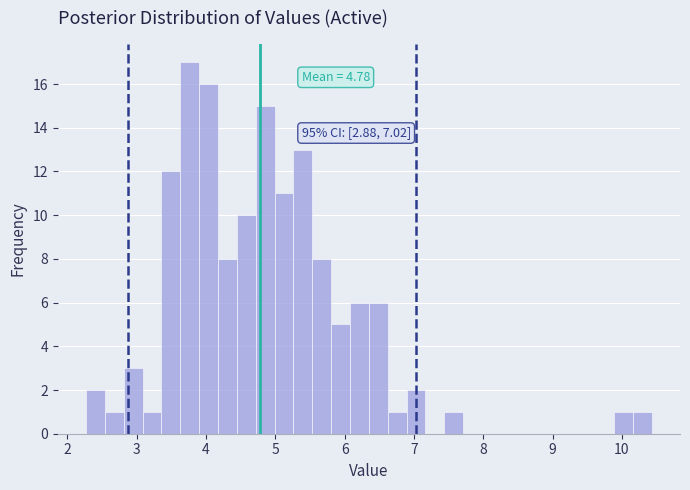

Around what value on the x-axis is the tallest bar? Give the approximate position of its centre, as read against the axis.

3.8